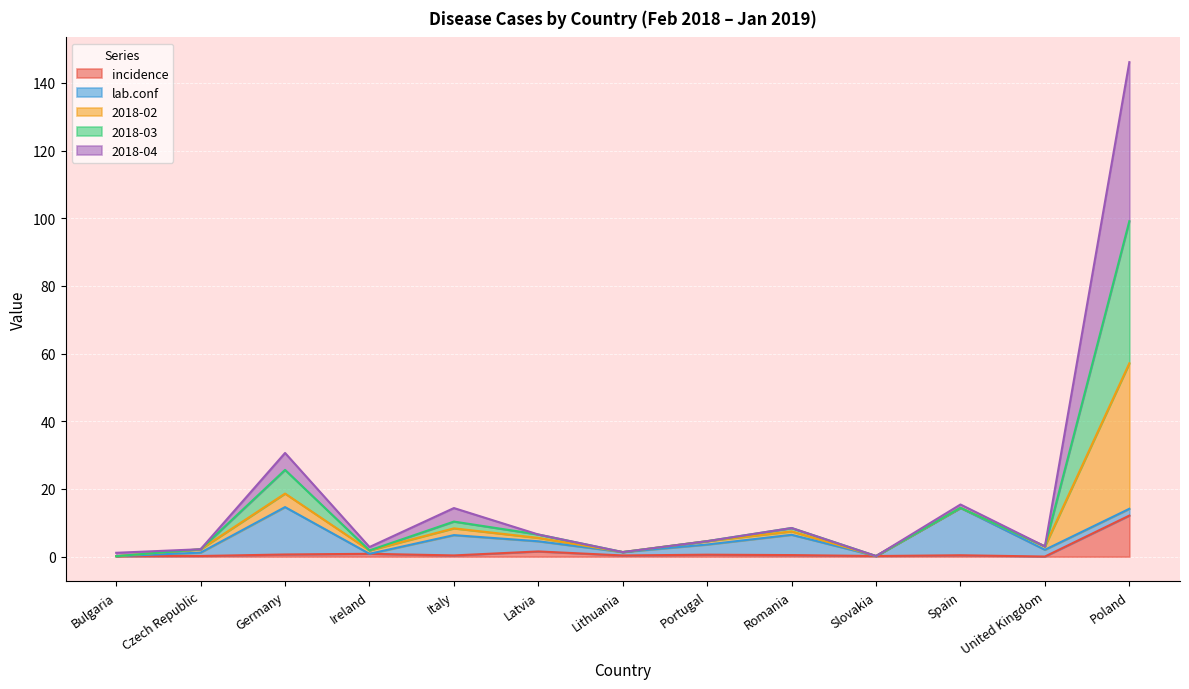

What is the highest value of the incidence series?

12.1